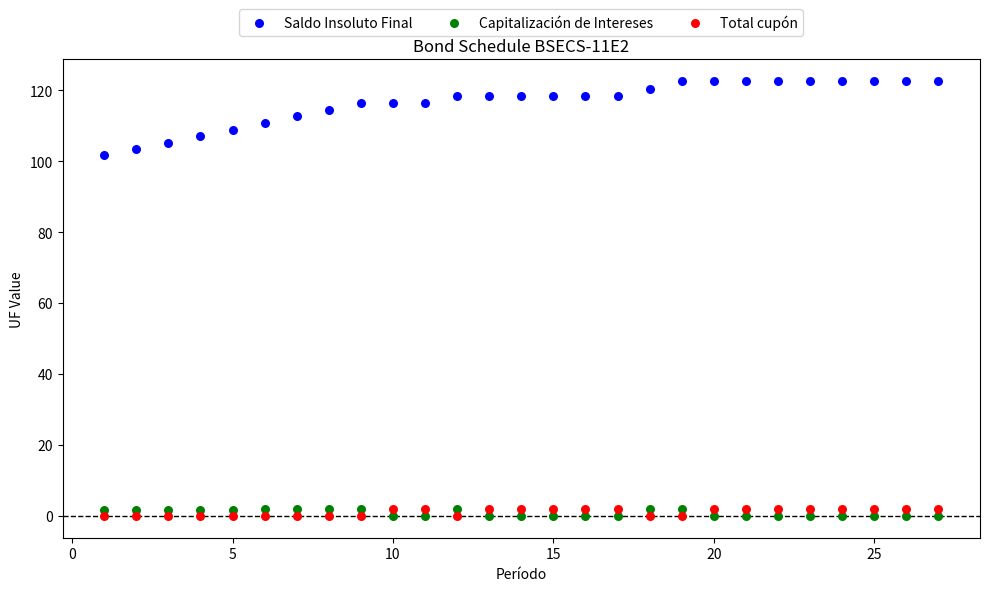

Which series contains the highest Y value?

Saldo Insoluto Final